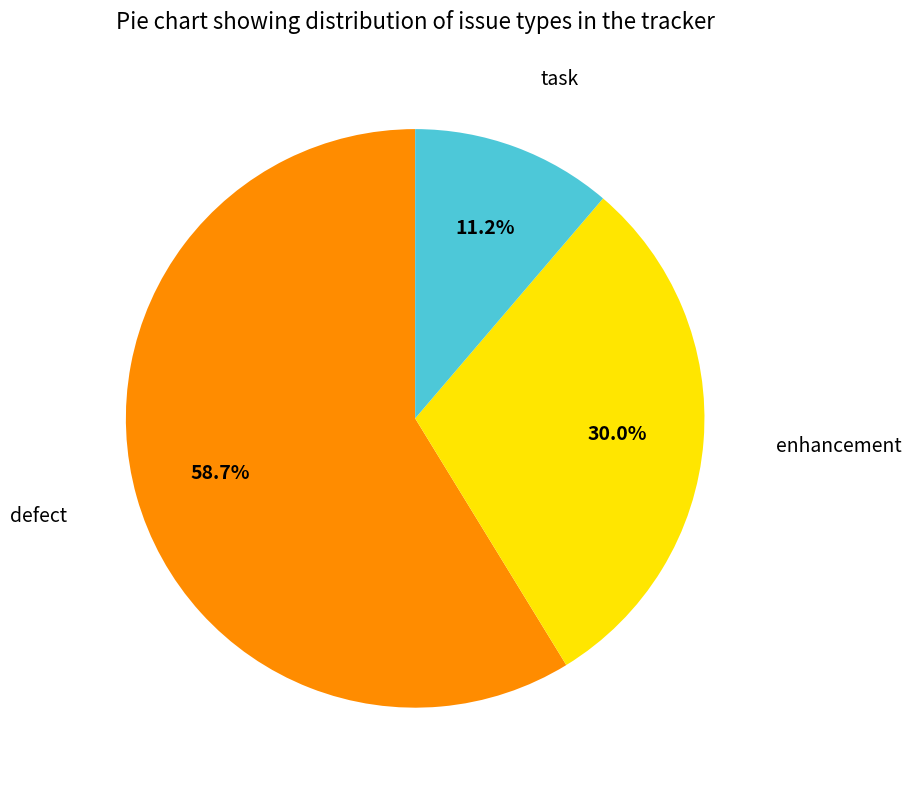

Is there a majority slice in this chart?

Yes